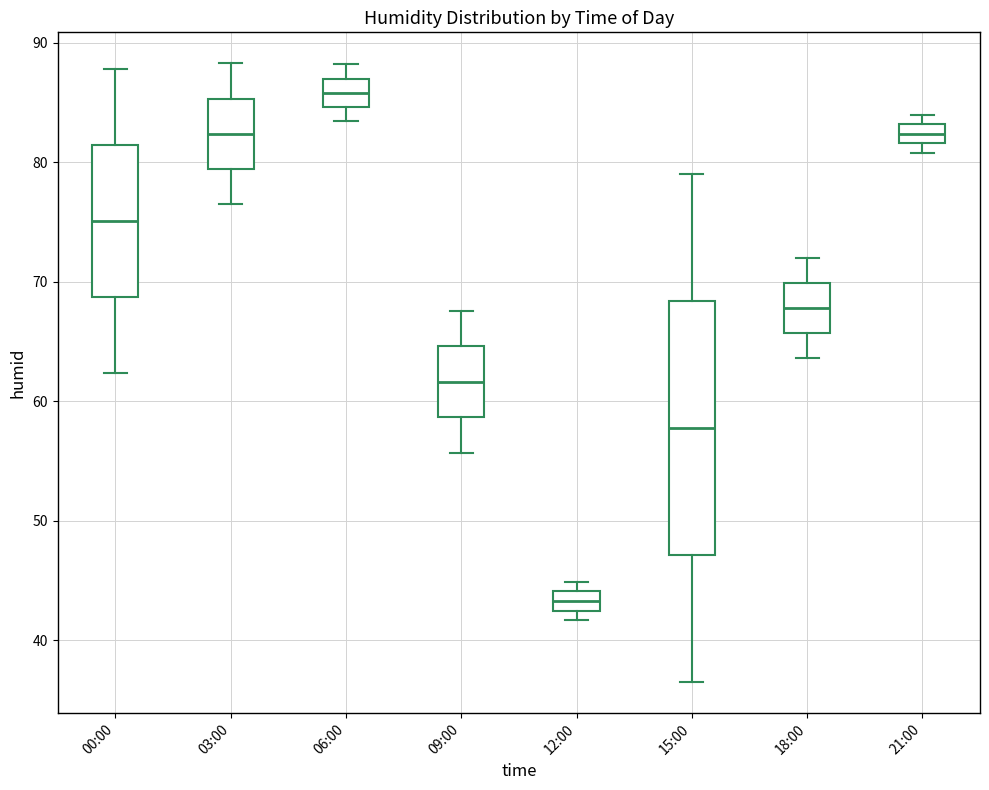

Which box's median line is the highest?

06:00